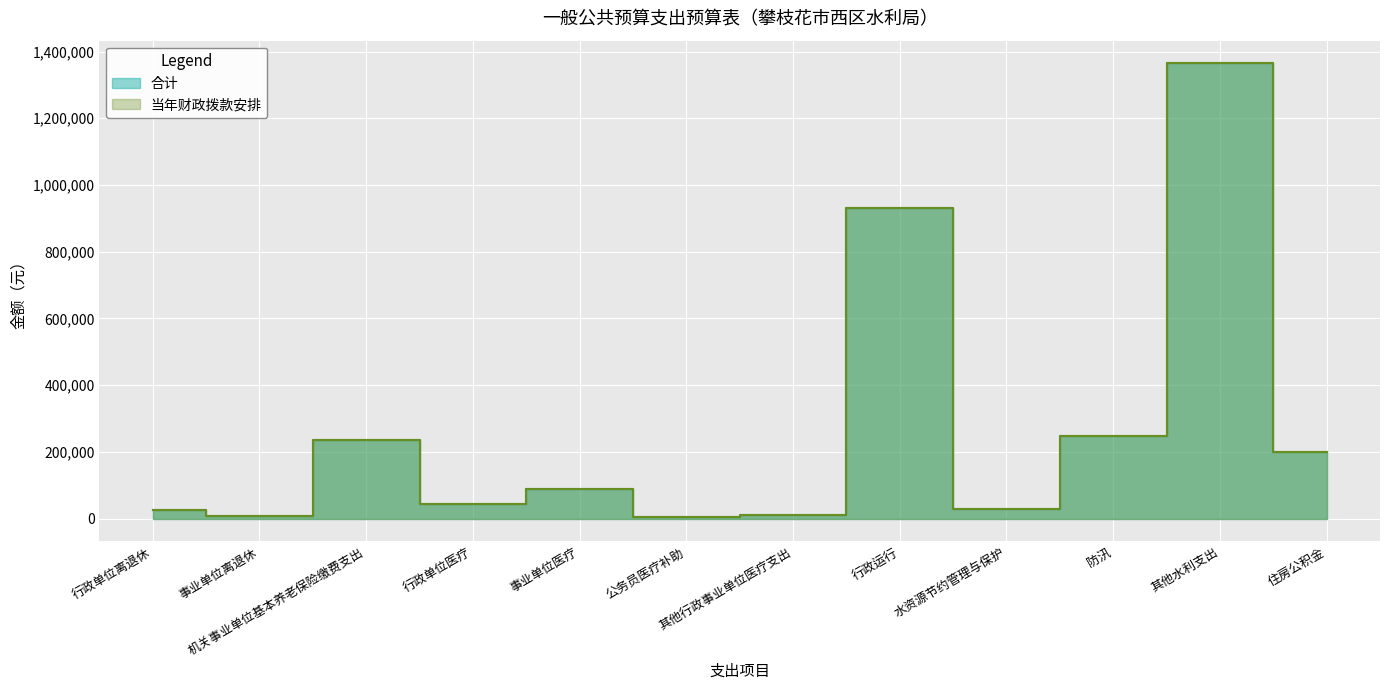

Between 行政运行 and 其他水利支出, which is larger?

其他水利支出